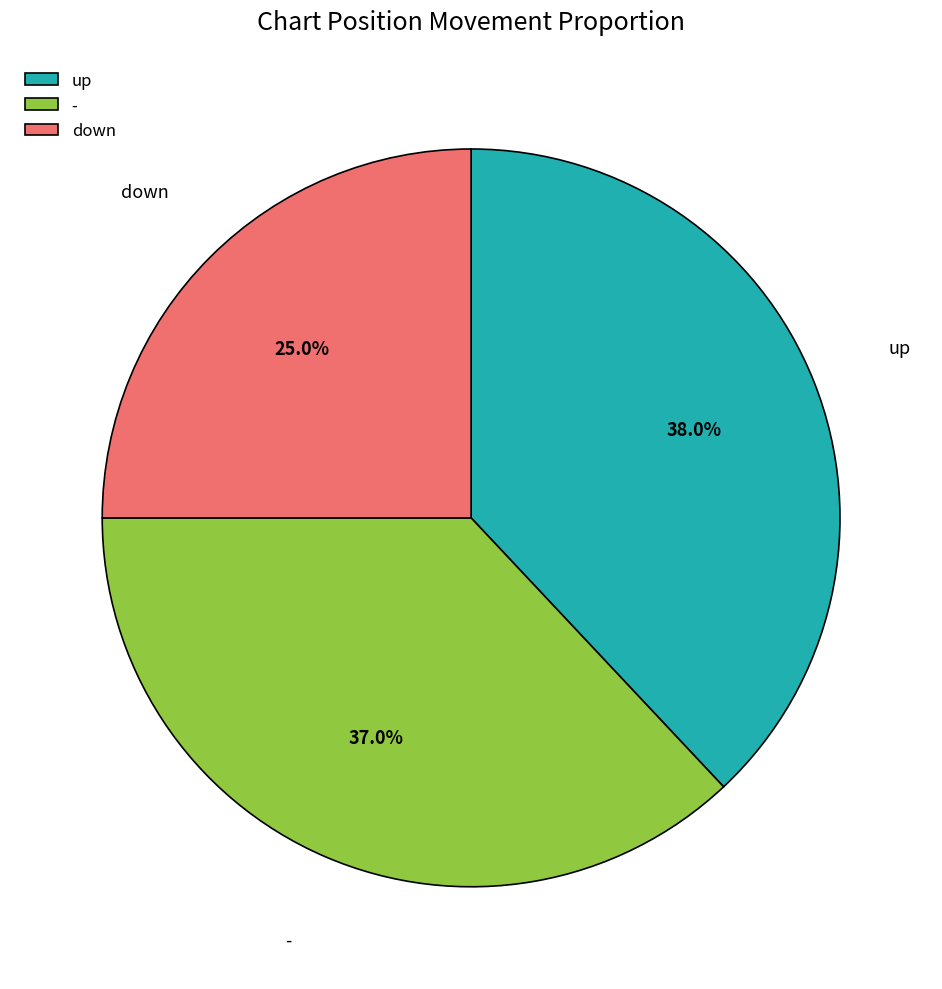

To the nearest percent, what is the combined percentage of up and down?

63%